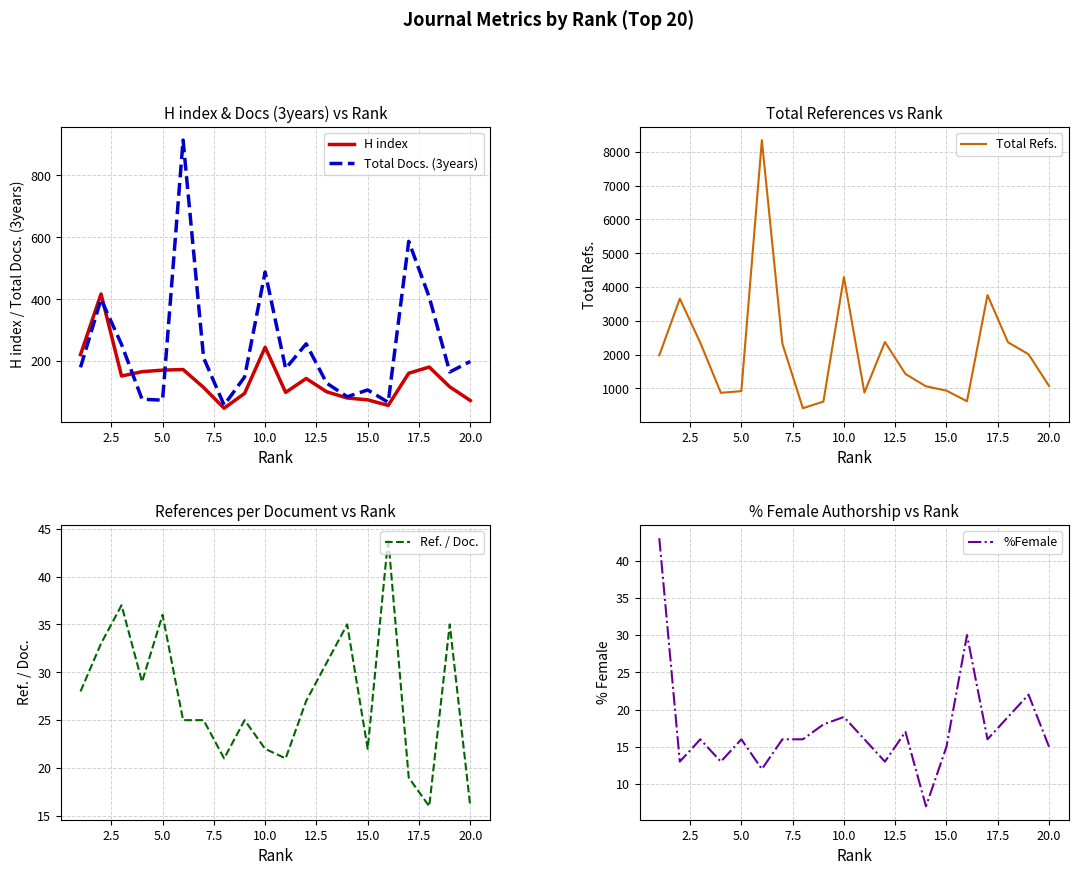

Does the chart have visible grid lines?

Yes